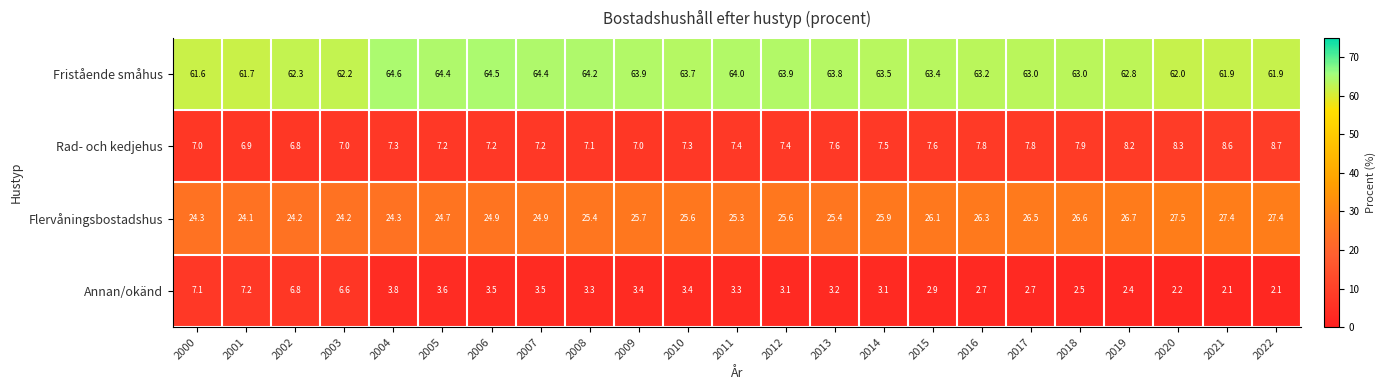

What is the greatest value displayed?

64.6